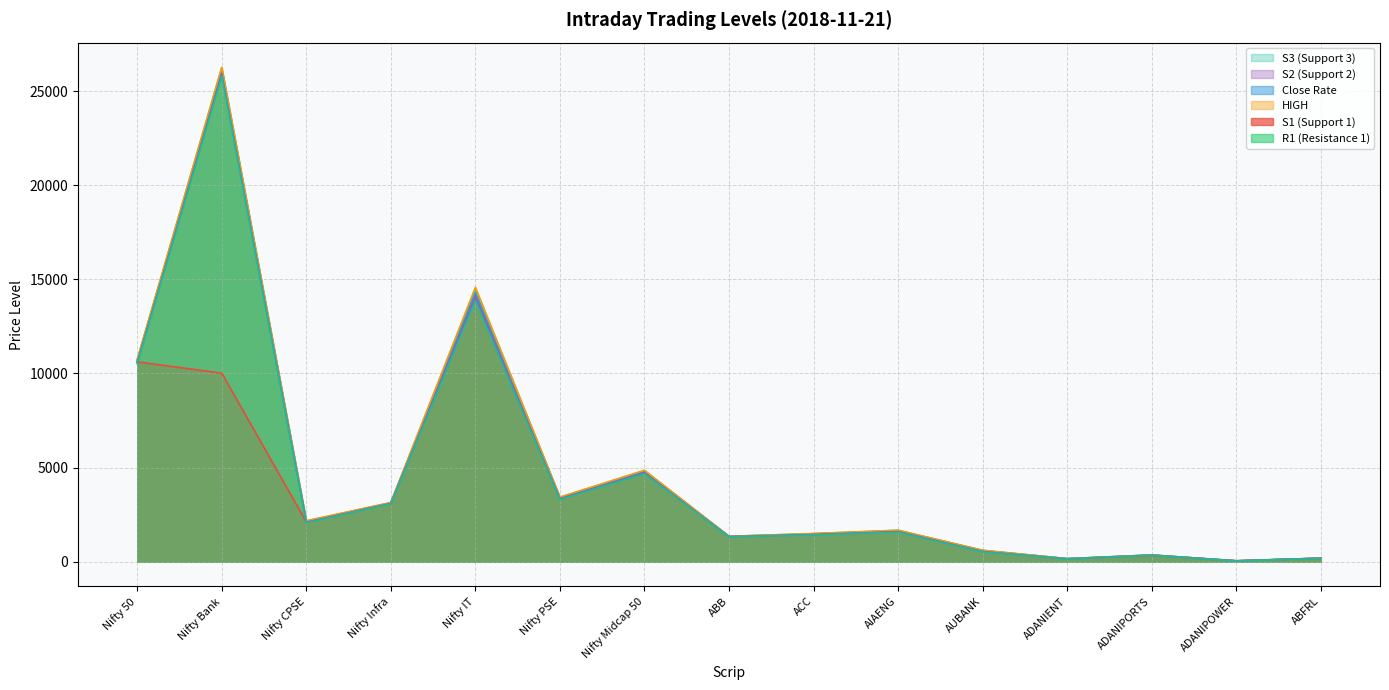

How many data points does each series have?

15